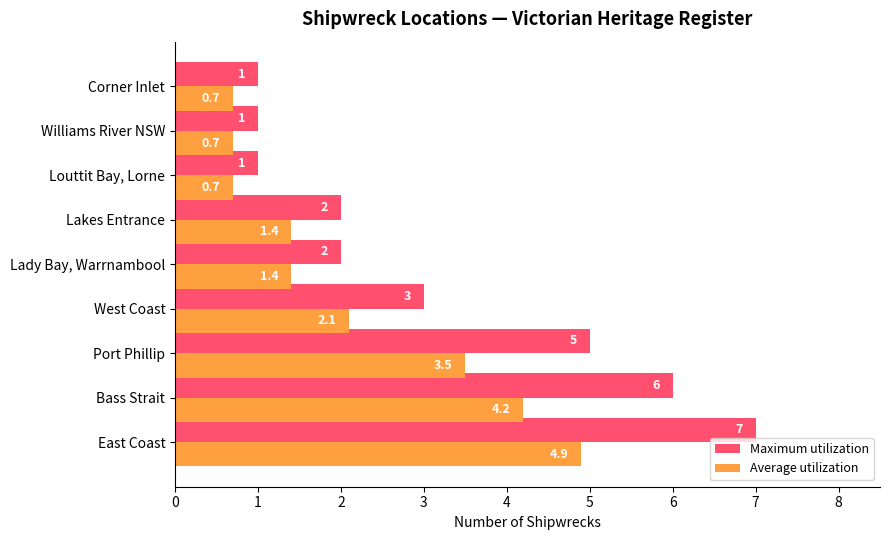

Which series changed the most between Port Phillip and Williams River NSW?

Maximum utilization